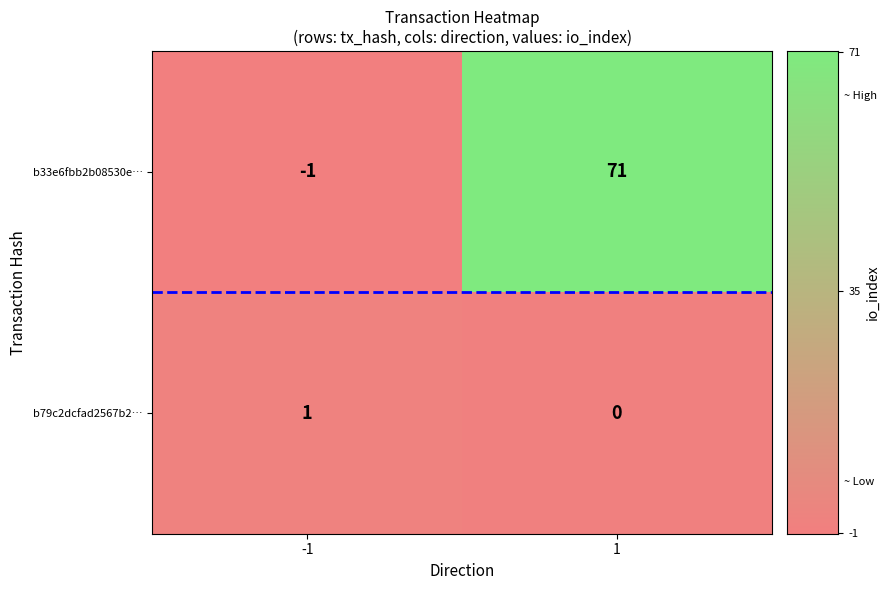

What is the difference between the maximum and minimum values in the b33e6fbb2b08530e… series?

72